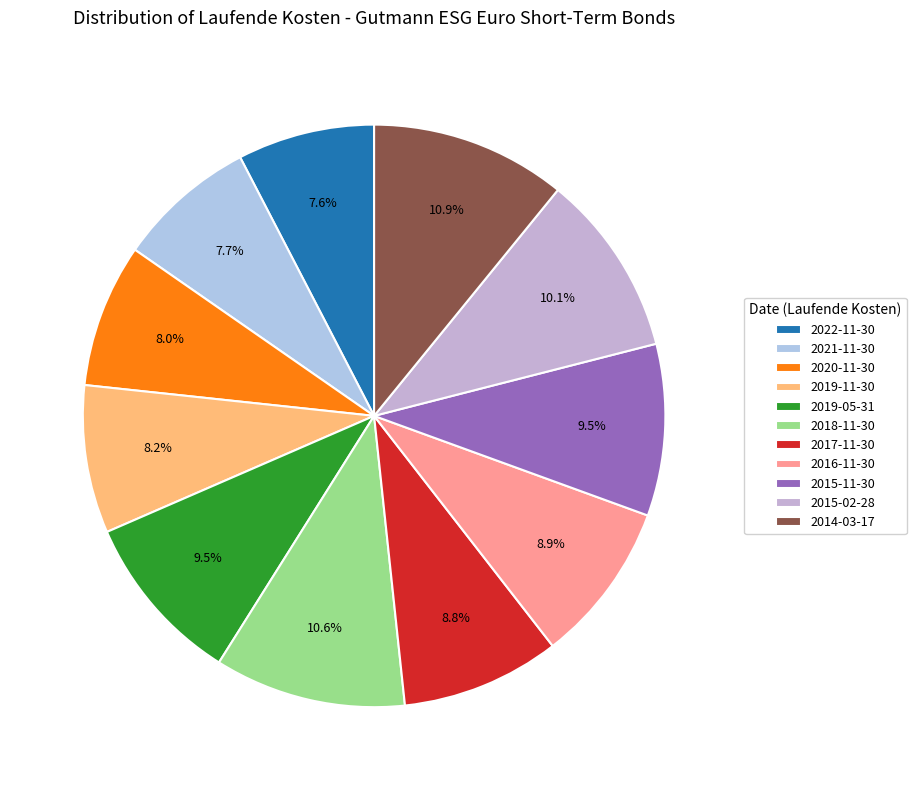

Combined, do 2018-11-30 and 2019-11-30 account for over 50%?

No